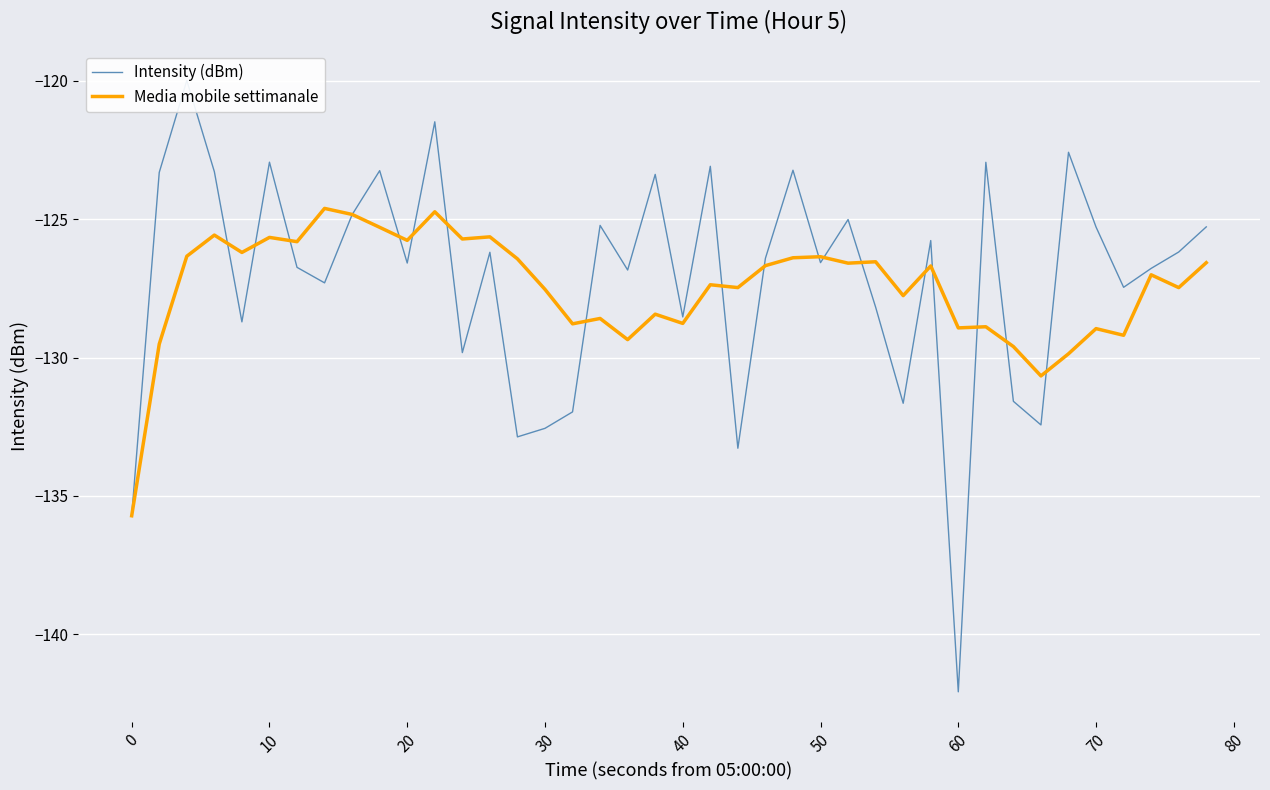

Which series has the largest total across all categories?

Intensity (dBm)